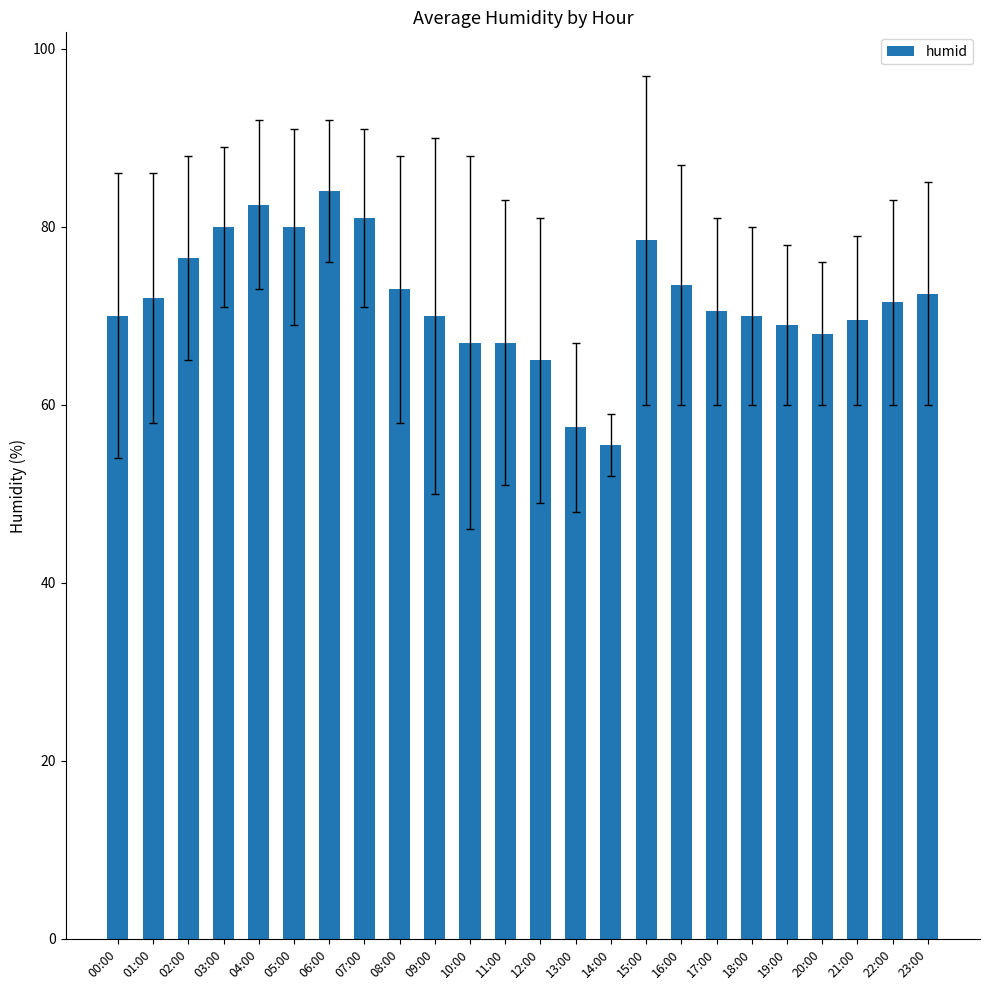

What is the value of the 9th bar from the left?

73.0